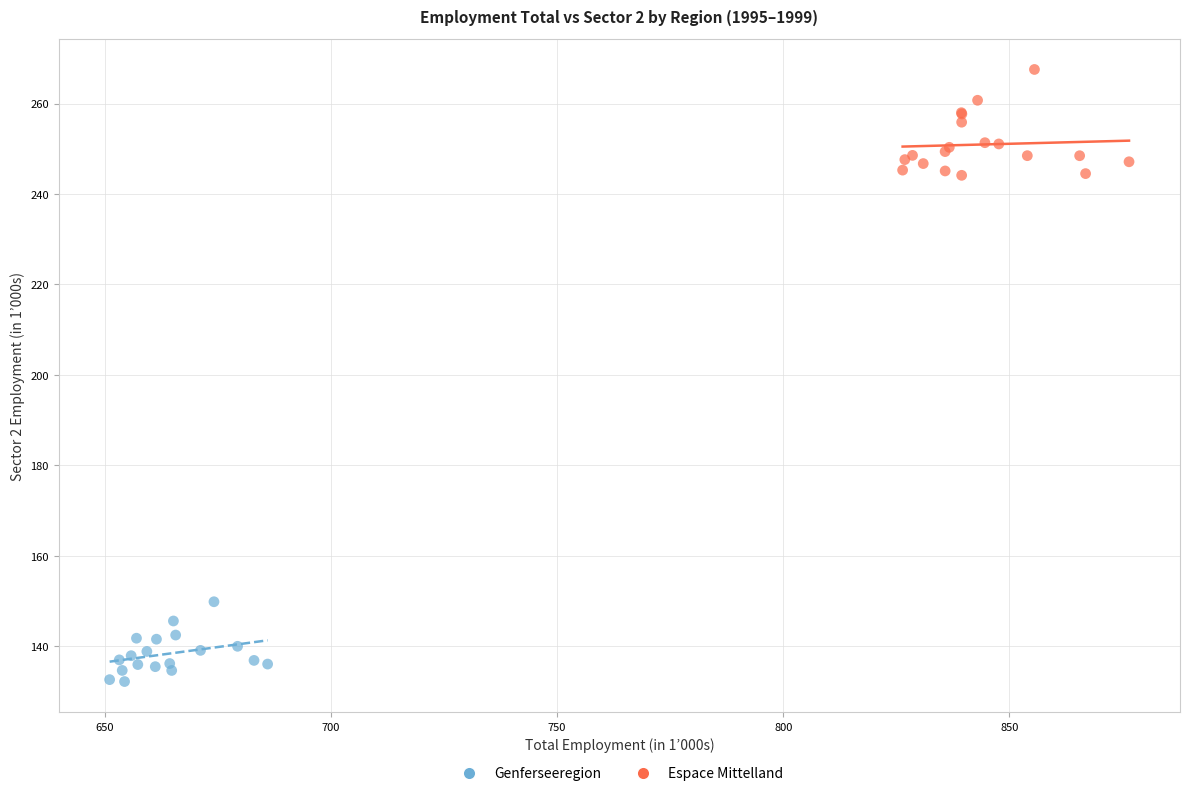

Which series has the largest Y range (max minus min)?

Espace Mittelland